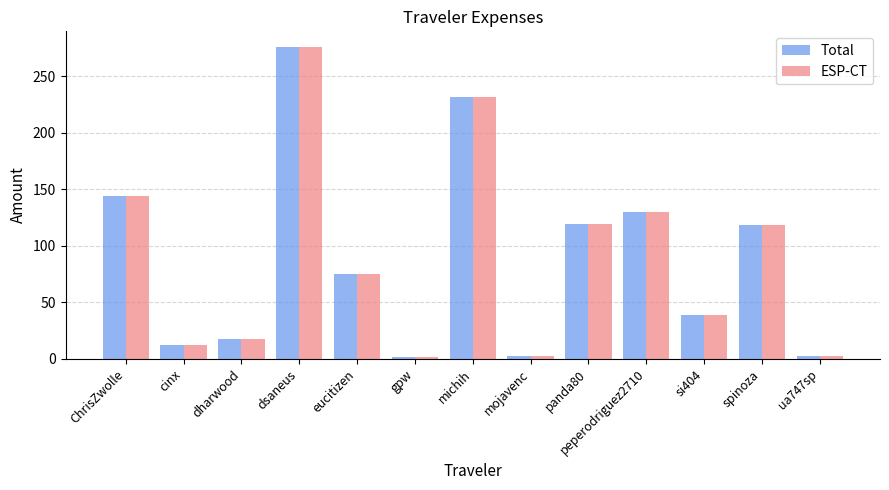

The Total series shows 129.9 at peperodriguez2710. True or false?

True